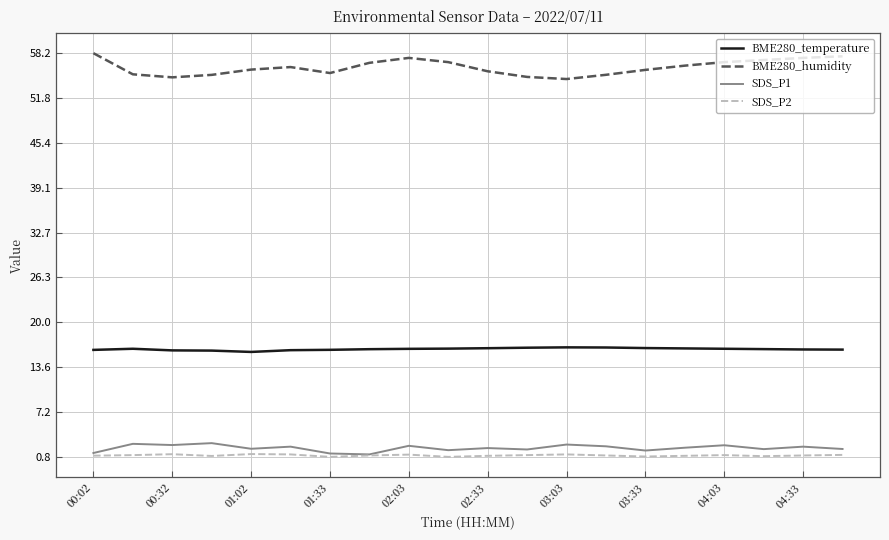

What is the difference between the second highest and minimum values in the BME280_humidity series?

3.2